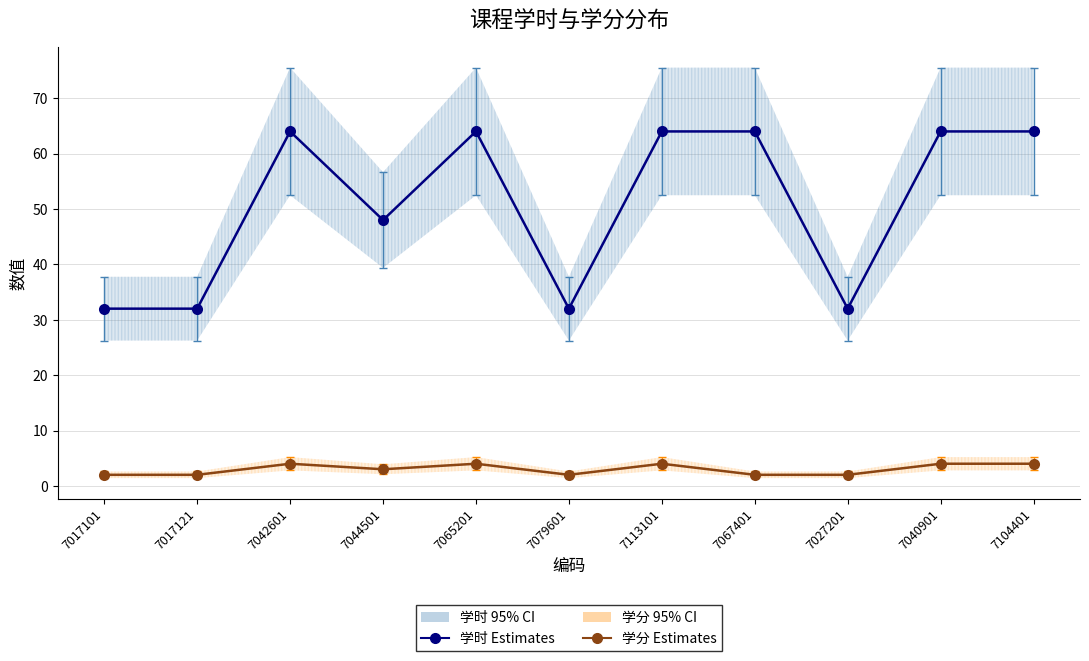

What position from the right is 7027201?

3